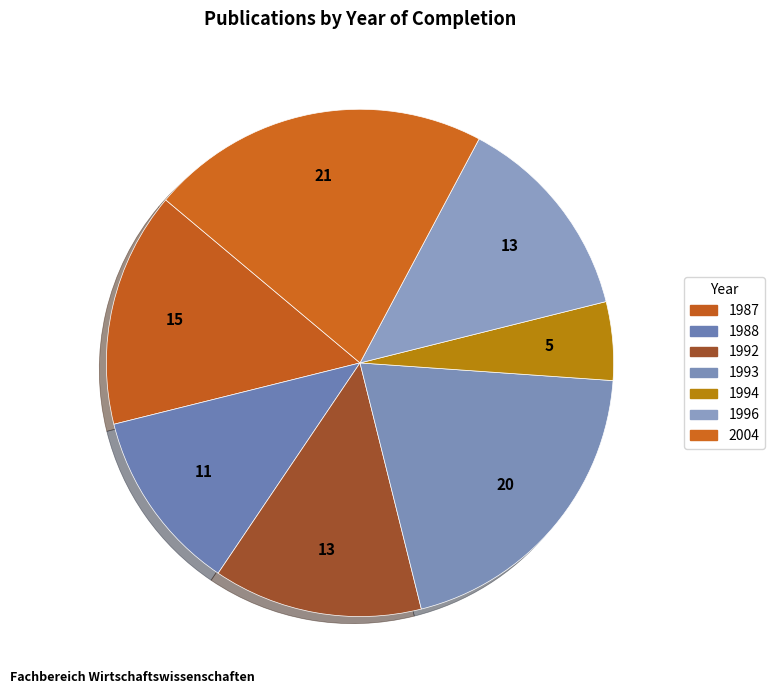

True or false: 1987 accounts for 24% of the total.

False